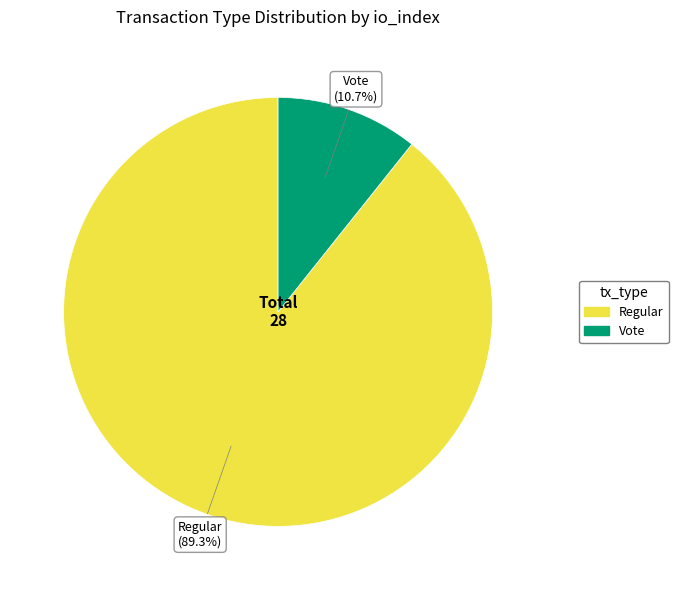

The Vote slice represents 11% of the pie. True or false?

True